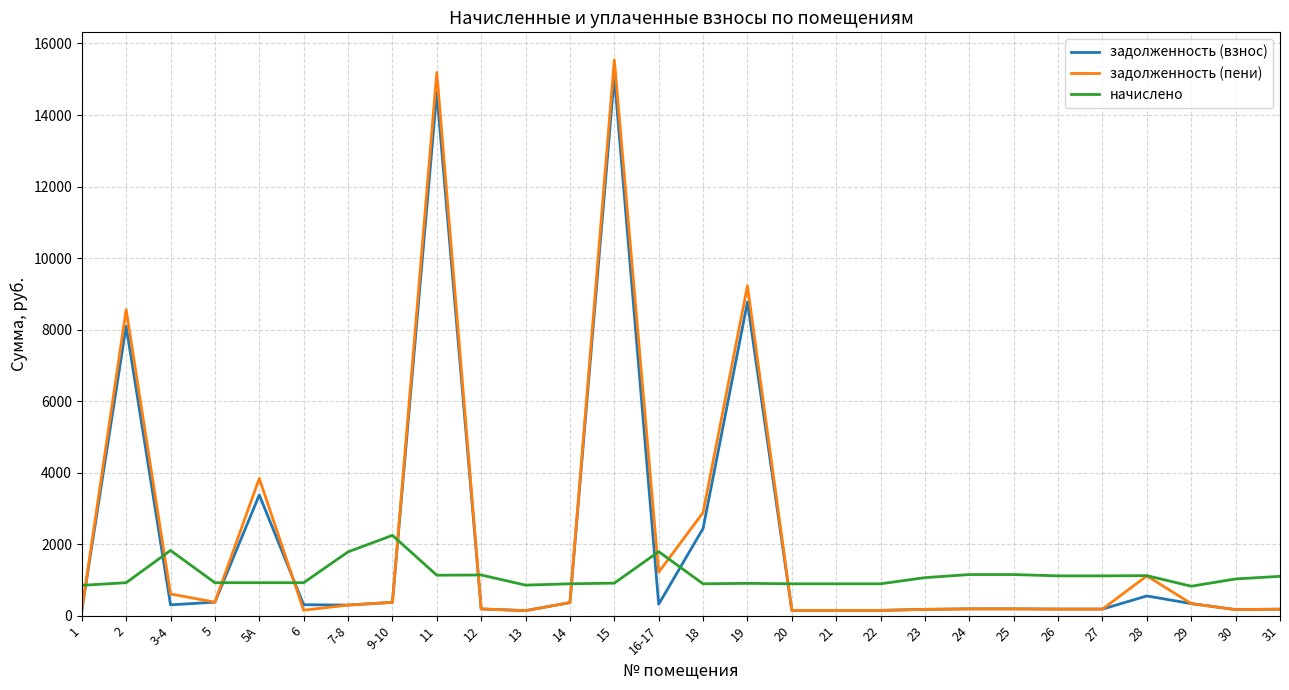

What is the highest value of the задолженность (взнос) series?

15086.3